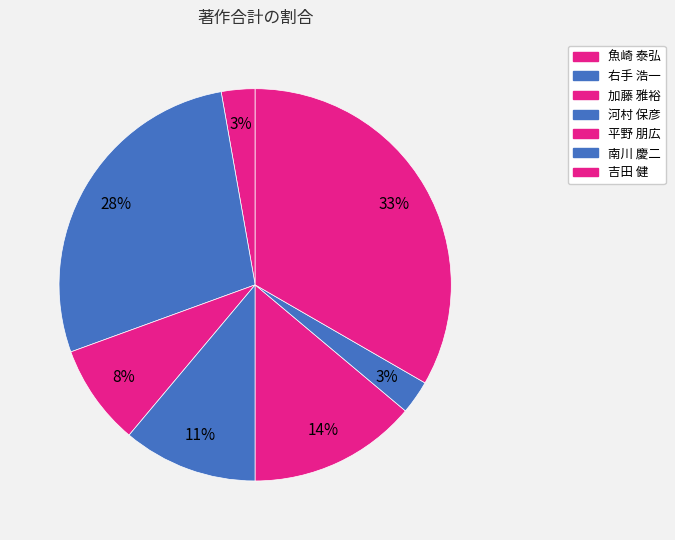

Count the number of slices in the pie.

7